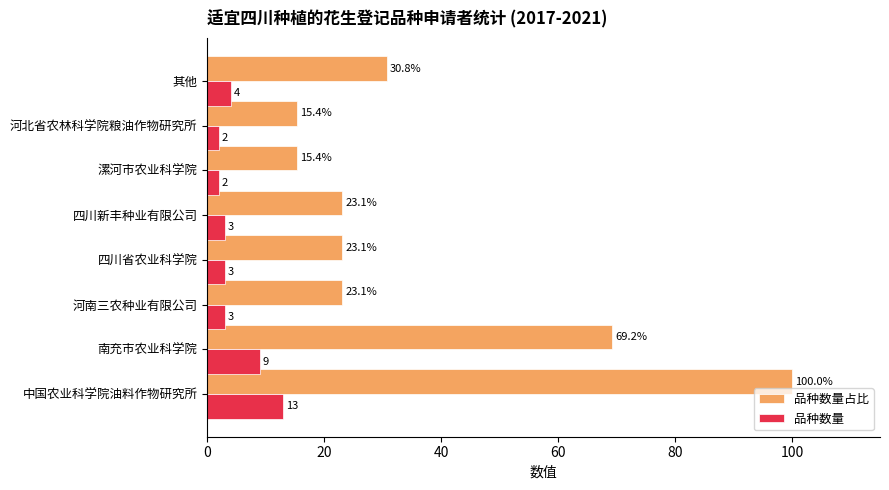

What is the sum of all 品种数量 values?

39.0